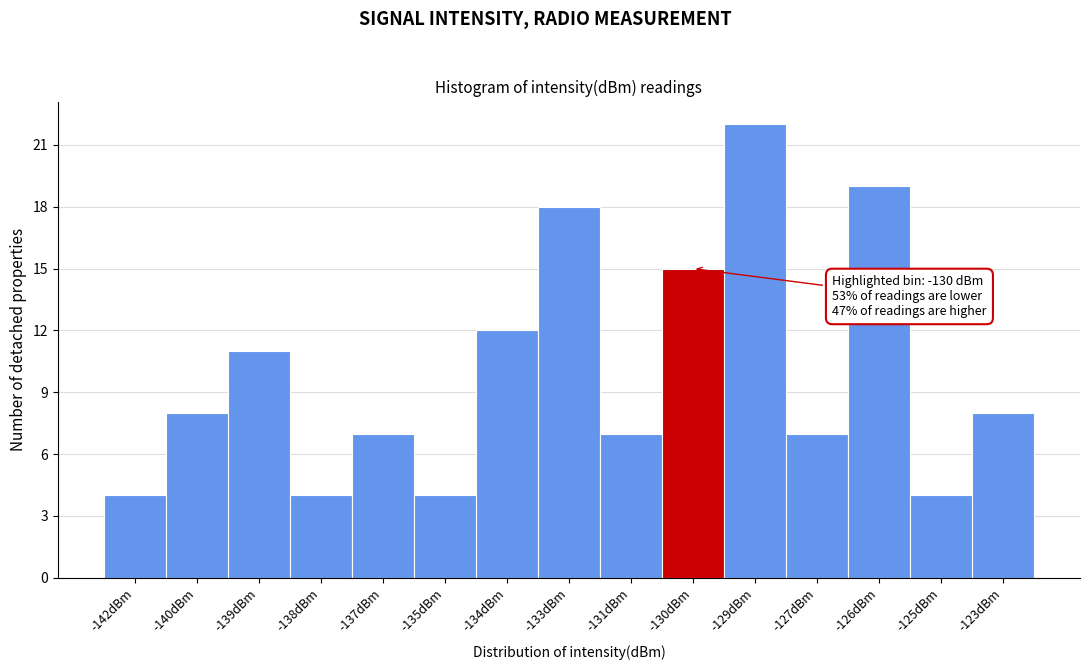

Reading right to left, transcribe all the data shown in this chart.

-123dBm=8	-125dBm=4	-126dBm=19	-127dBm=7	-129dBm=22	-130dBm=15	-131dBm=7	-133dBm=18	-134dBm=12	-135dBm=4	-137dBm=7	-138dBm=4	-139dBm=11	-140dBm=8	-142dBm=4